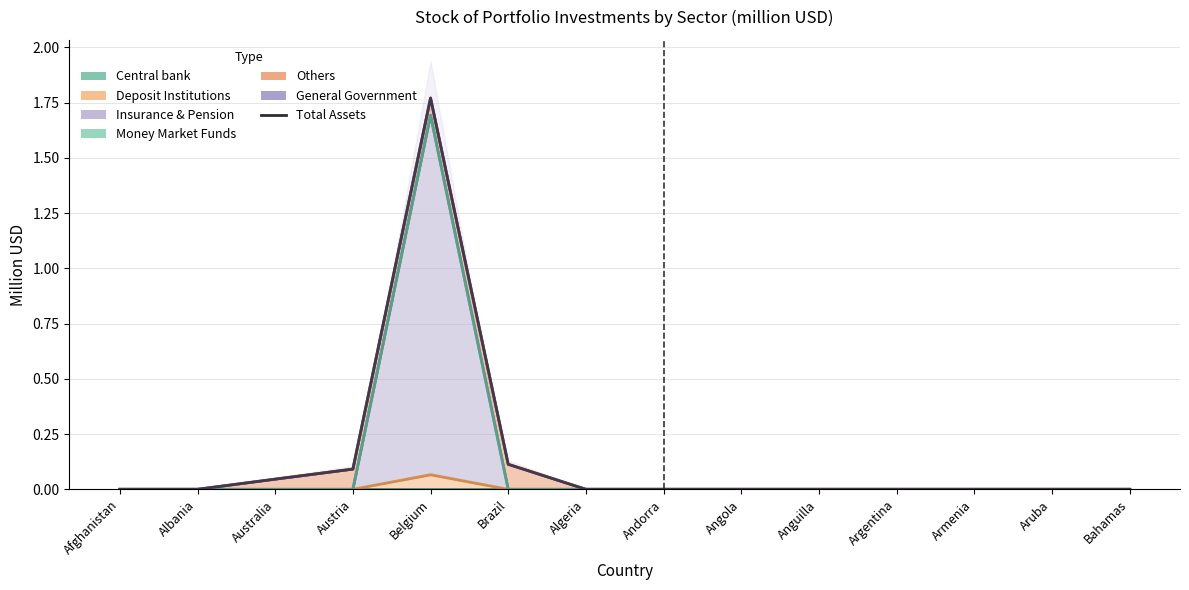

Does the chart have visible grid lines?

Yes